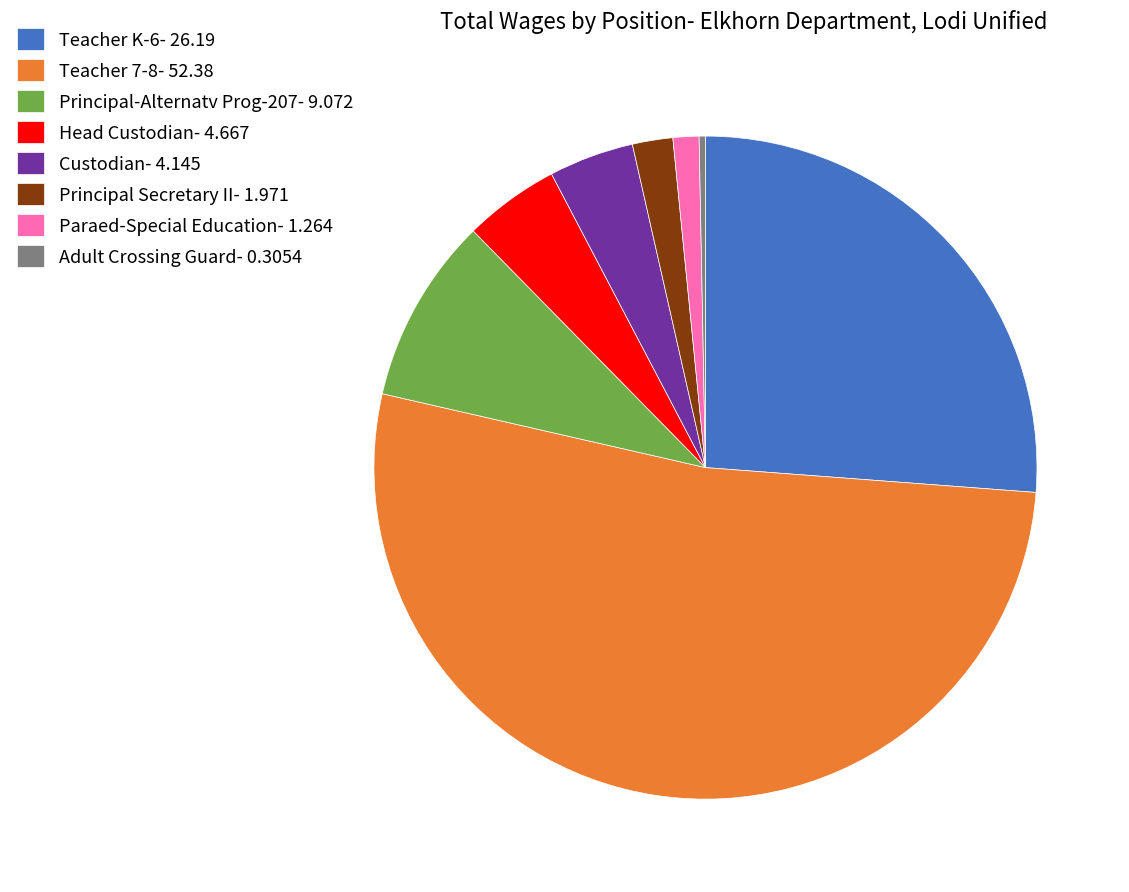

Between Custodian- 4.145 and Principal-Alternatv Prog-207- 9.072, which is larger?

Principal-Alternatv Prog-207- 9.072